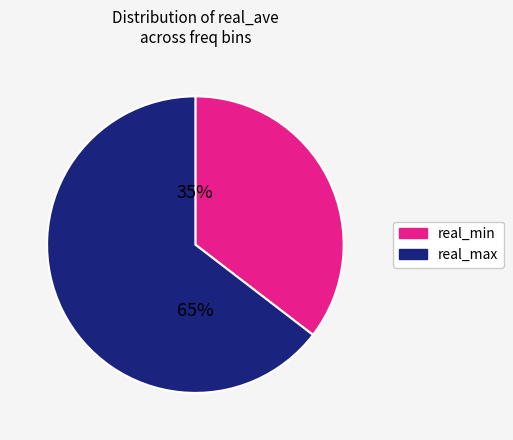

To the nearest percent, what is the average slice percentage?

50%